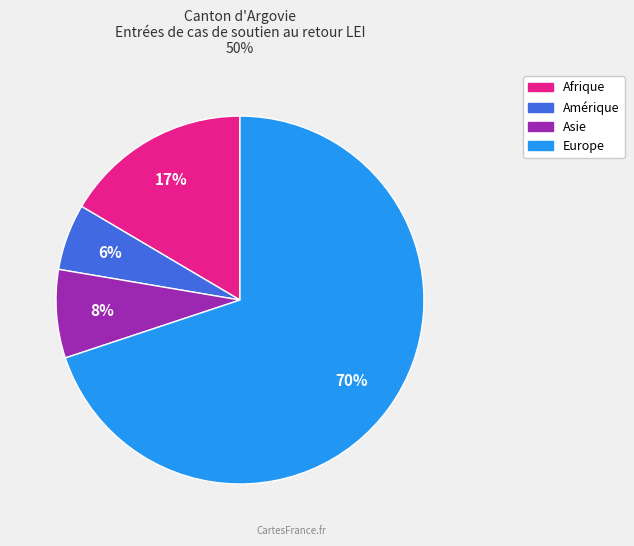

To the nearest percent, what is the average slice percentage?

25%